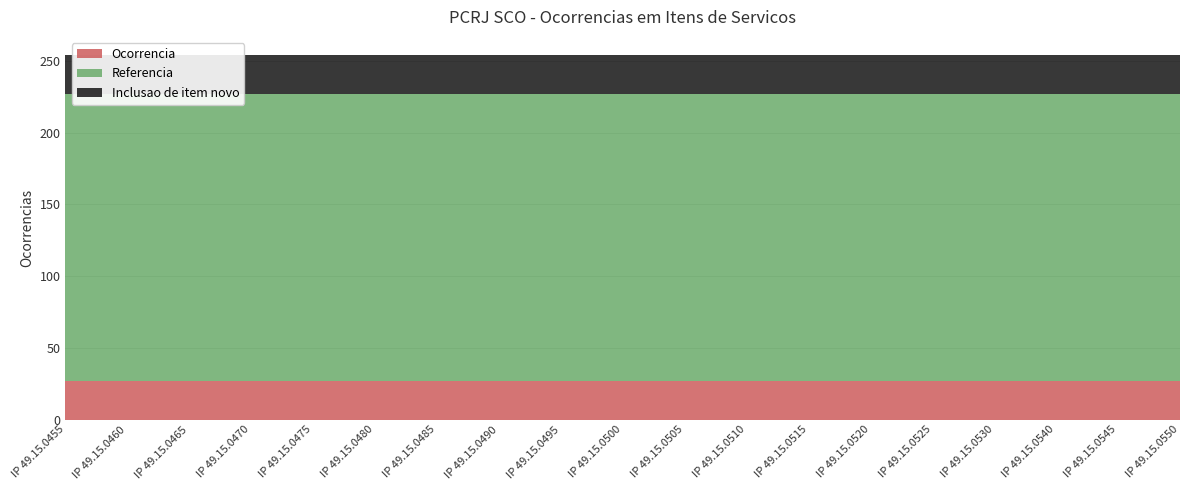

True or false: Referencia and Ocorrencia cross at least once.

False